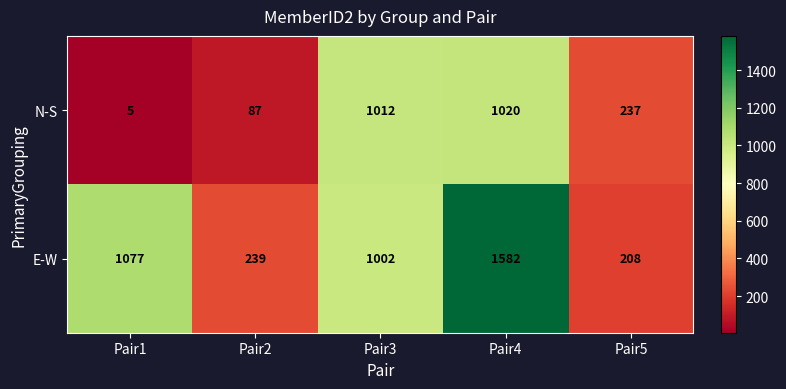

What is the total value across all series at Pair1?

1082